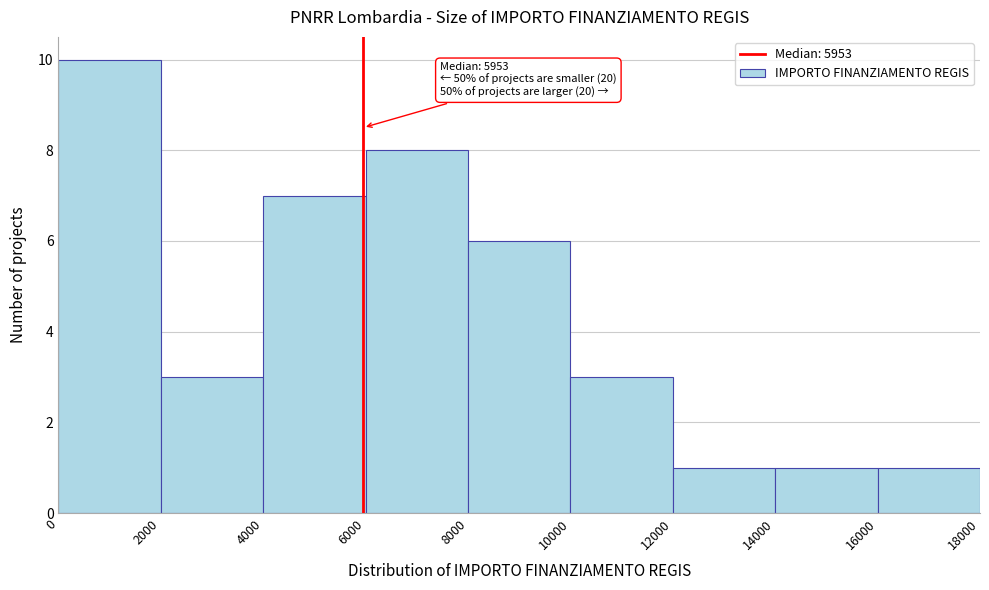

Over which range of the x-axis is the bar tallest?

0 to 2000